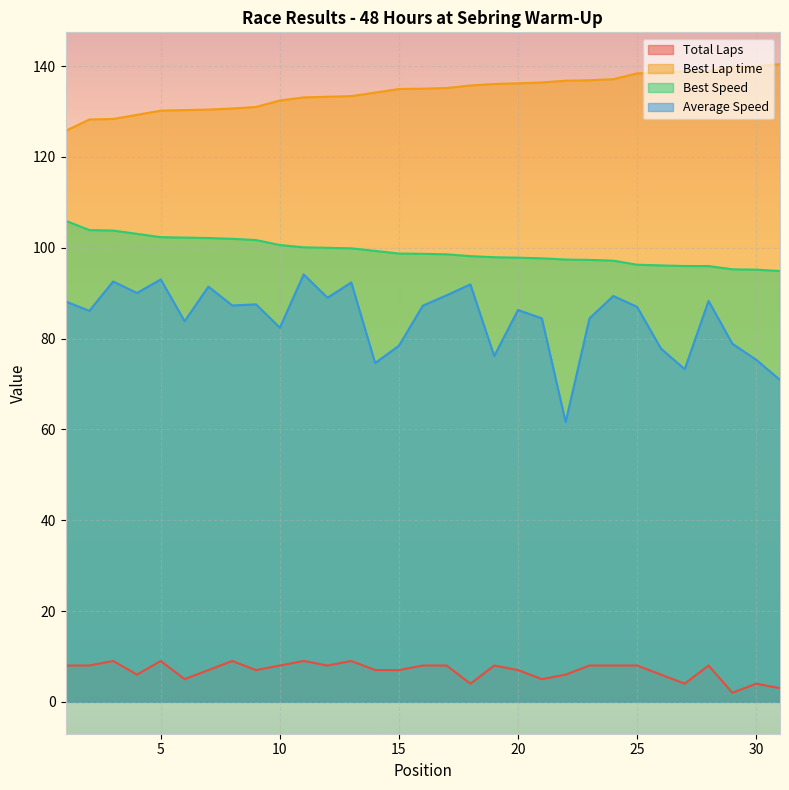

Count the Total Laps values in the range 6 to 8.

19